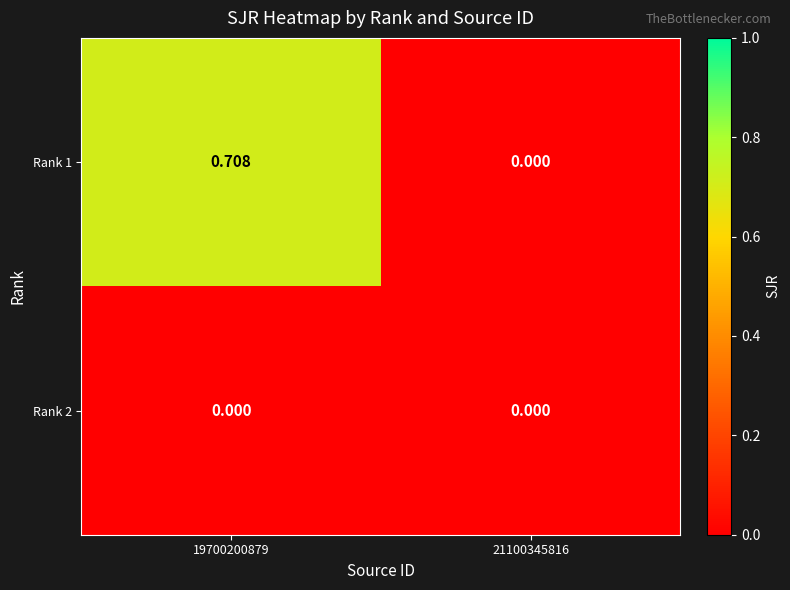

Rank the series by their maximum value, from highest to lowest.

Rank 1, Rank 2